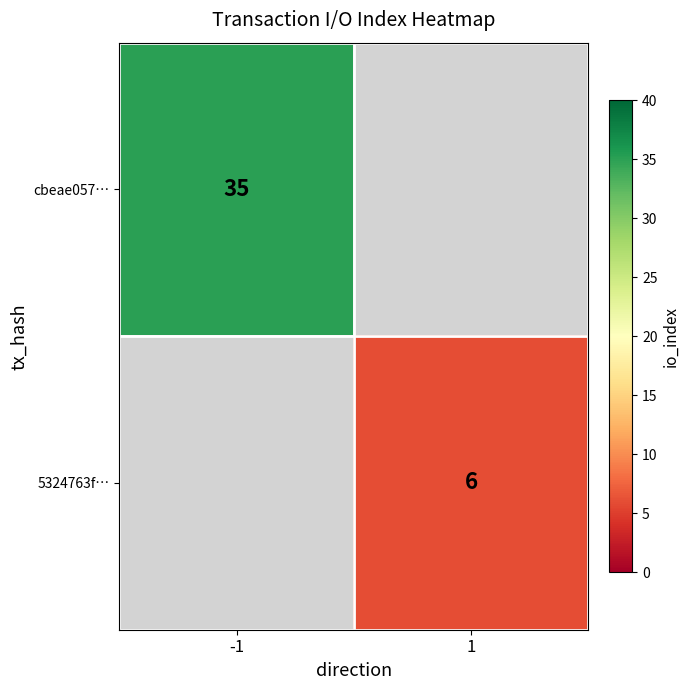

Is it true that cbeae057… equals 35 at -1?

True